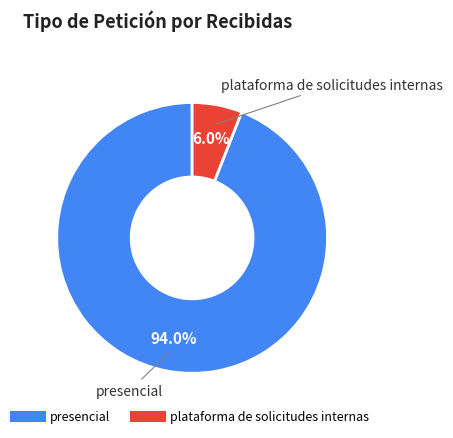

Rank the categories by value from lowest to highest.

plataforma de solicitudes internas, presencial